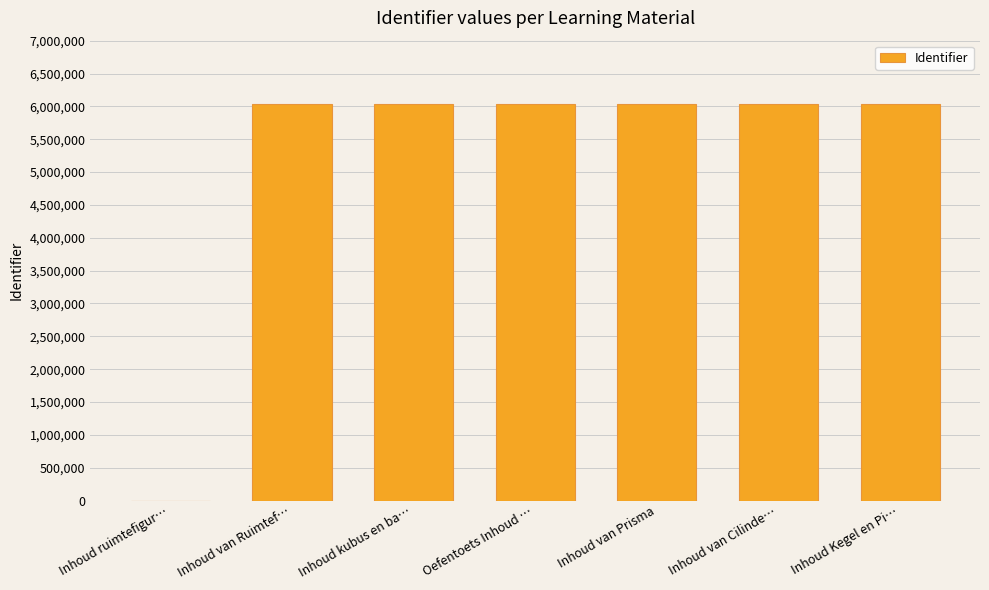

What is the sum of all values?

36175198